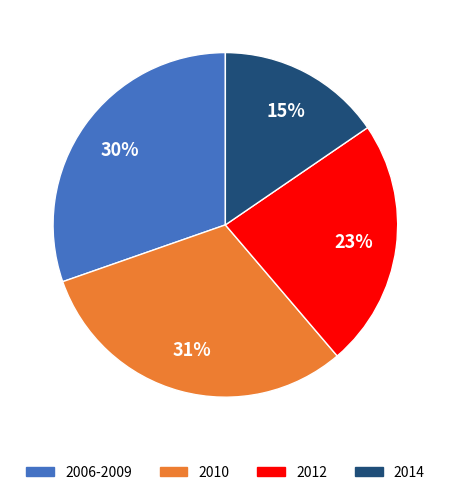

To the nearest percent, what is the average slice percentage?

25%